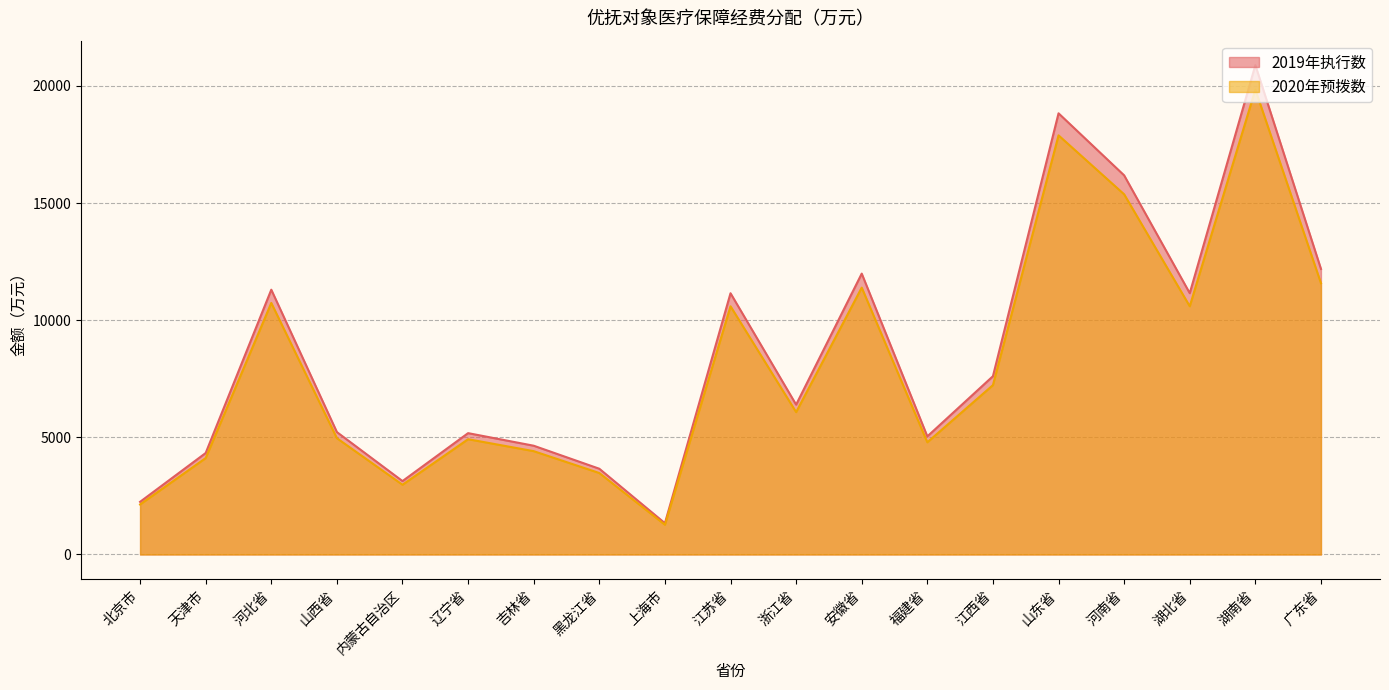

True or false: 2020年预拨数 and 2019年执行数 cross at least once.

False